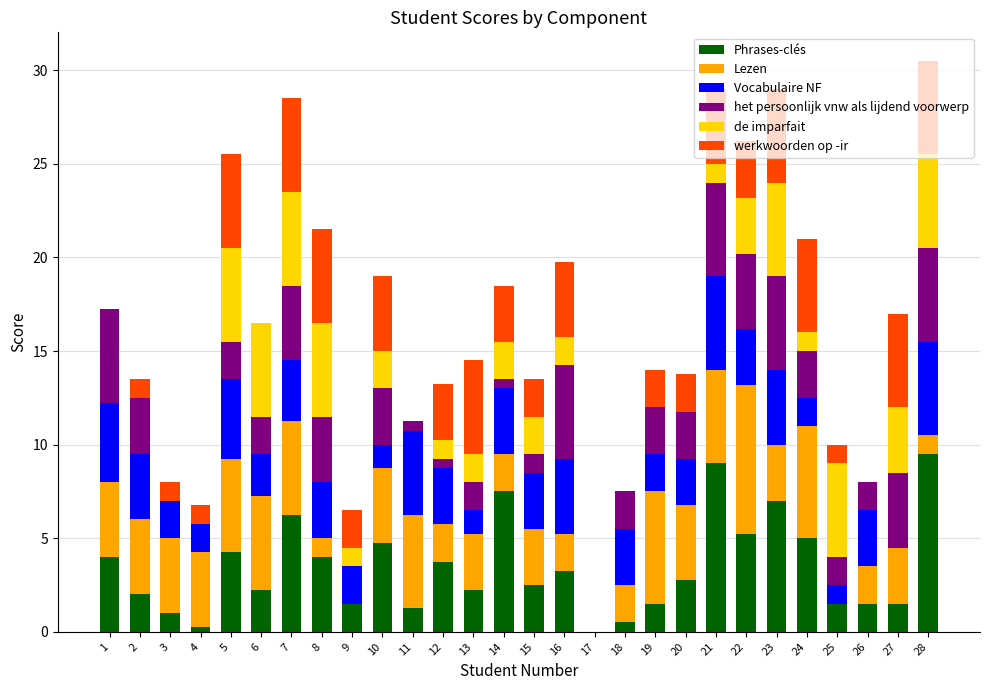

What is the total value across all series at 22?

26.2